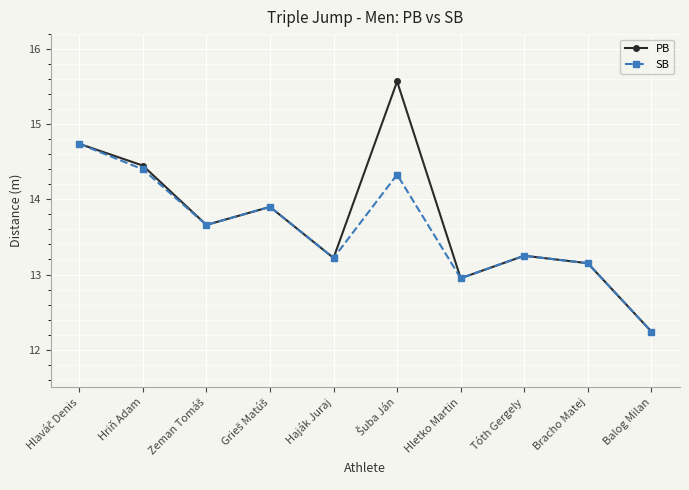

List the series in order of their peak value, lowest first.

SB, PB